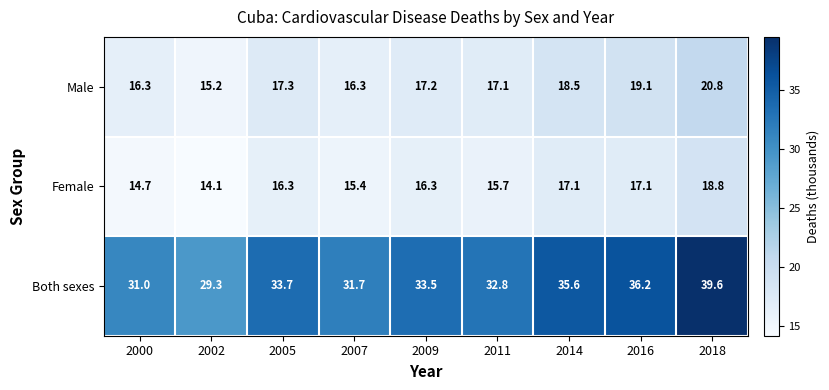

What is the smallest value displayed?

14.1